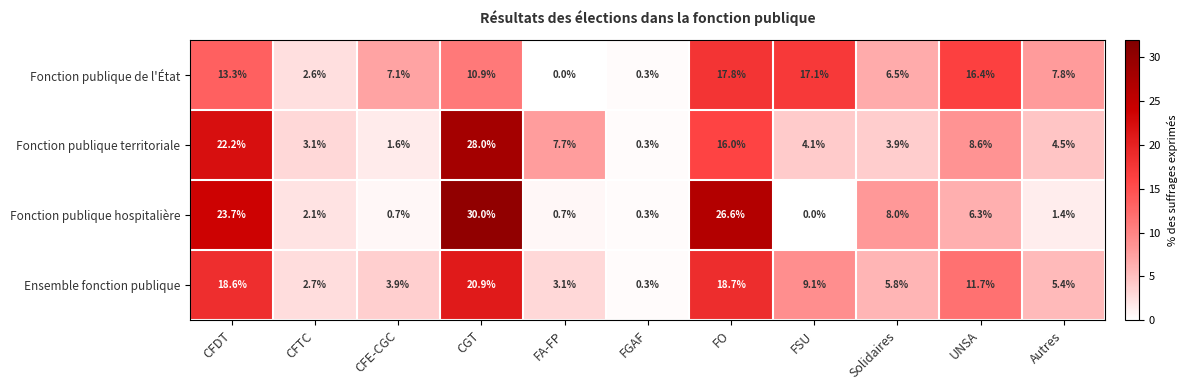

List the series in order of their peak value, highest first.

Fonction publique hospitalière, Fonction publique territoriale, Ensemble fonction publique, Fonction publique de l'État